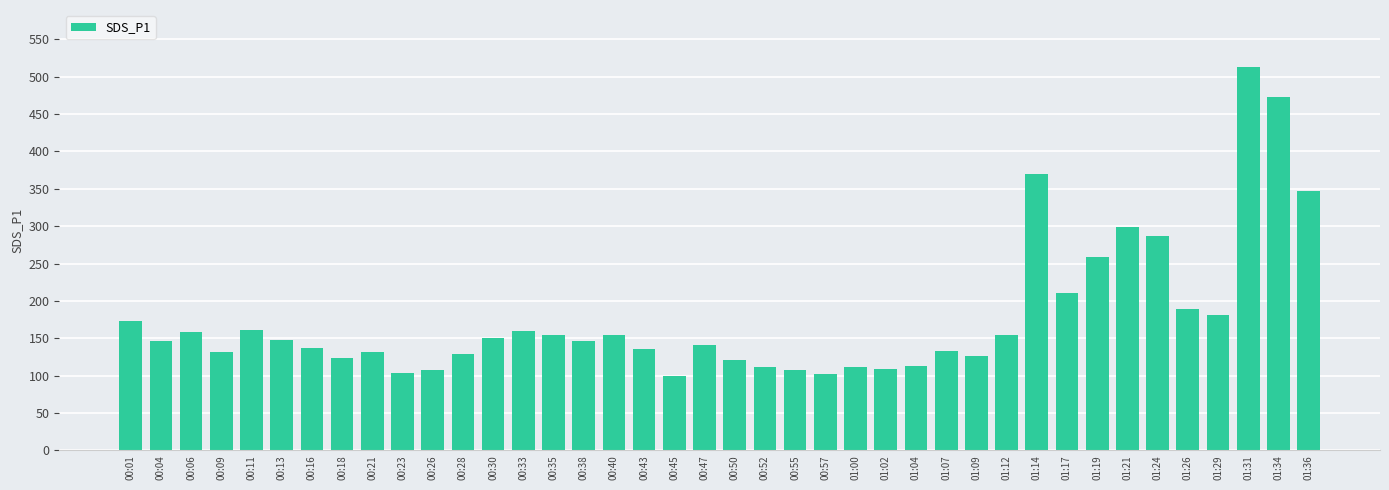

What is the sum of the values at 00:57 and 00:26?

210.8